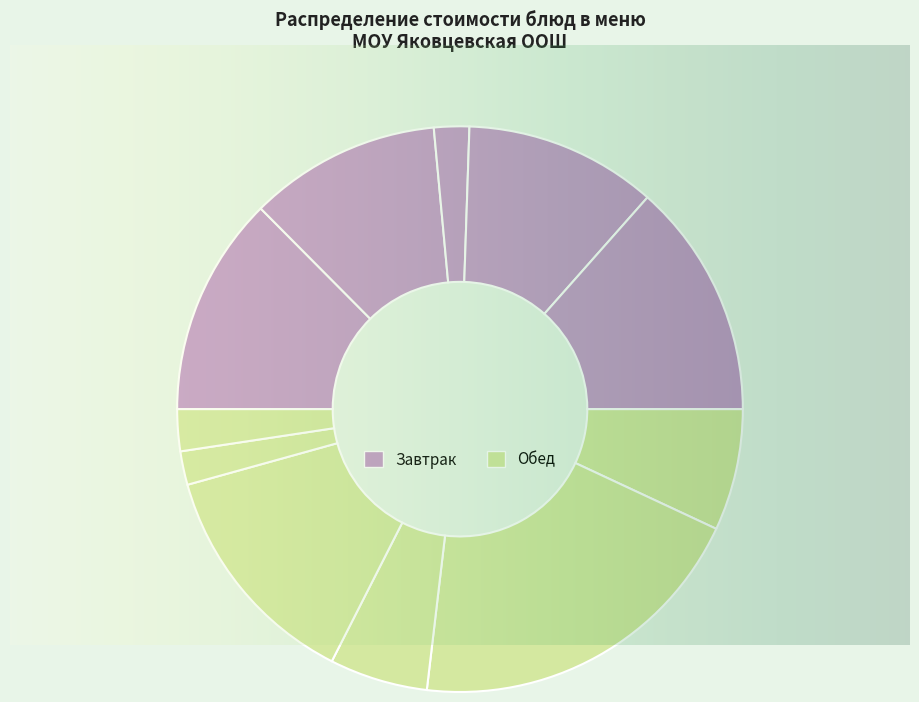

Which has a higher value, Киви or Борщ?

Киви